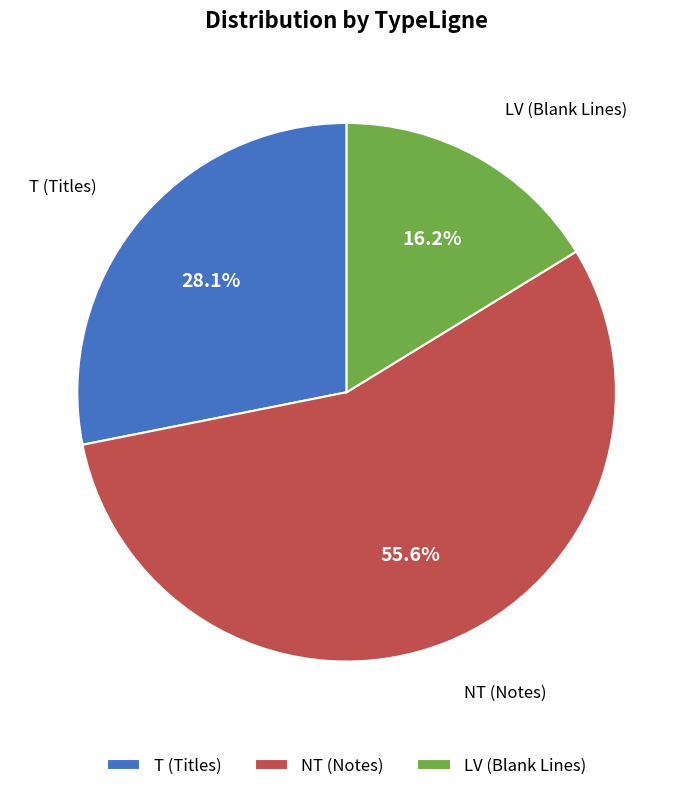

Combined, do T (Titles) and LV (Blank Lines) account for over 50%?

No